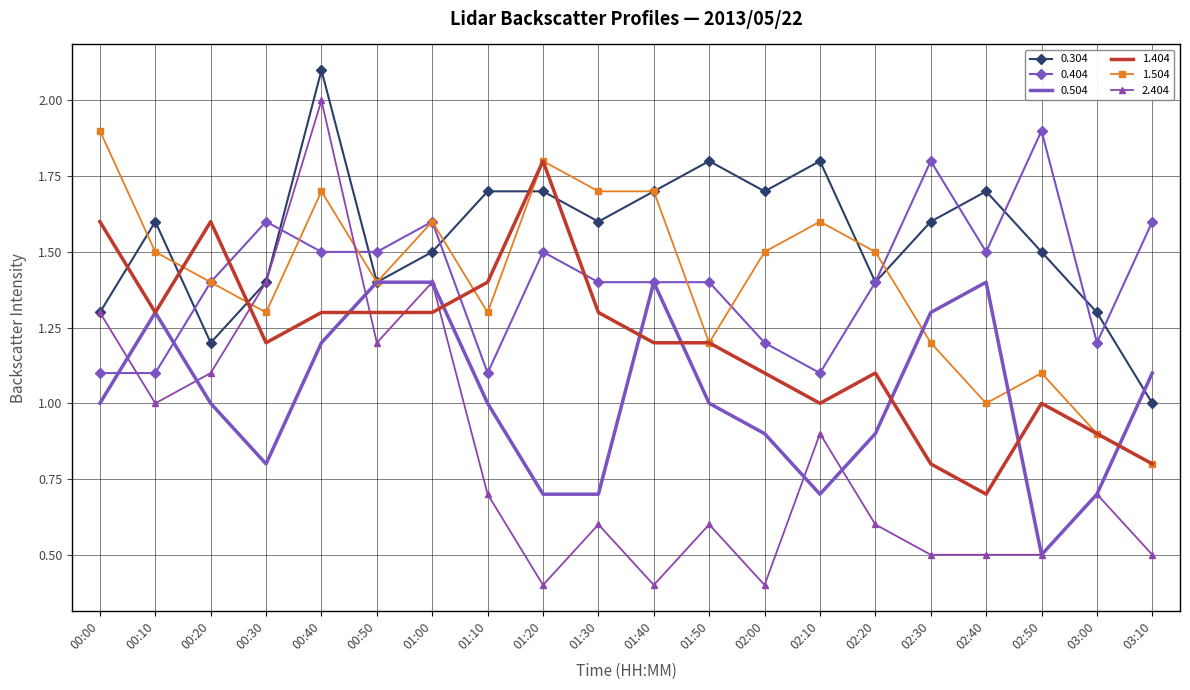

What is the maximum value for 0.504?

1.4